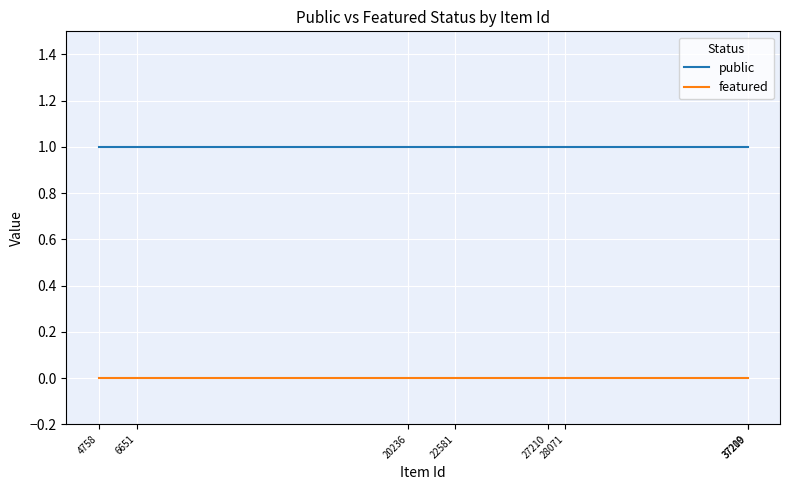

Count the number of categories in the chart.

8